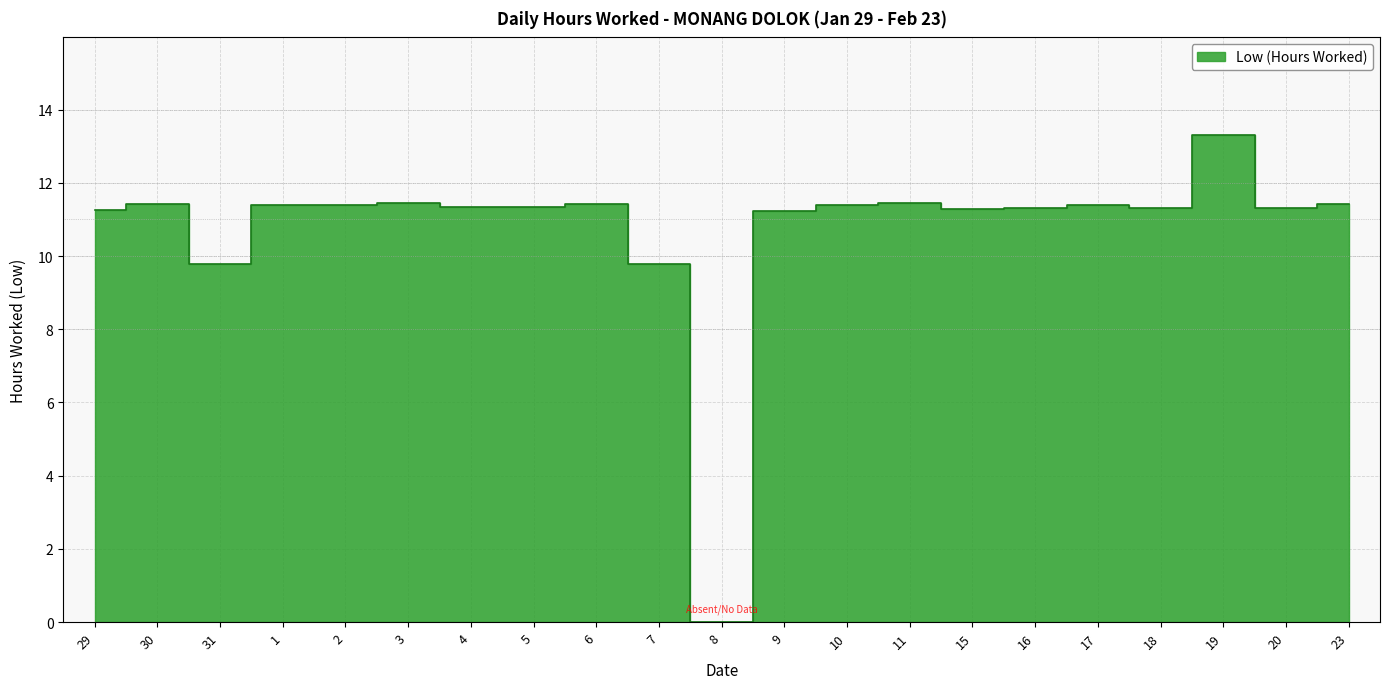

What is the label of the 11th point from the right?

8